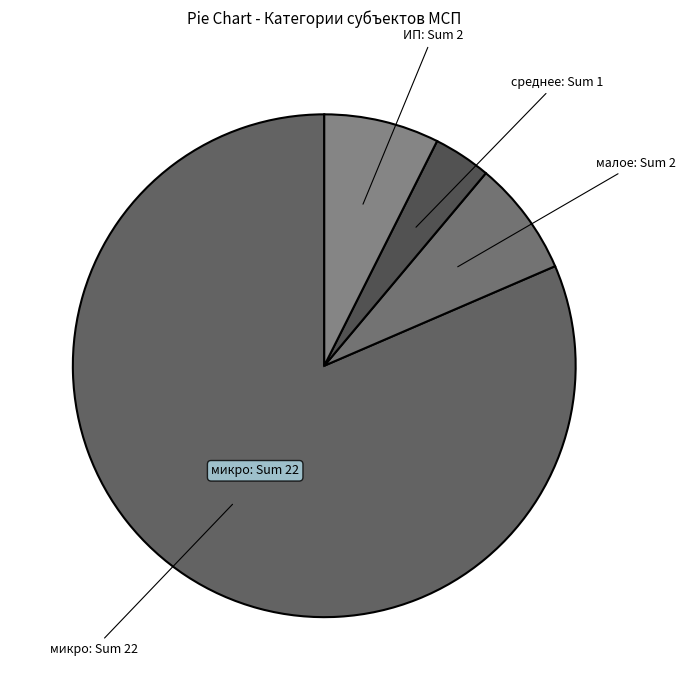

Which slice represents more than half of the pie?

микро